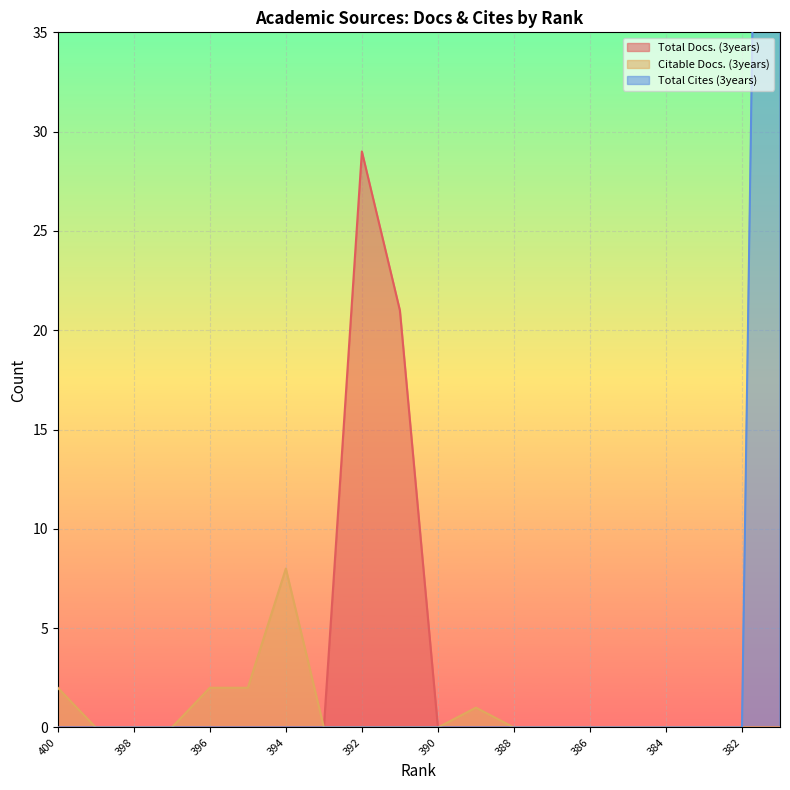

True or false: Citable Docs. (3years) and Total Docs. (3years) intersect in this chart.

False